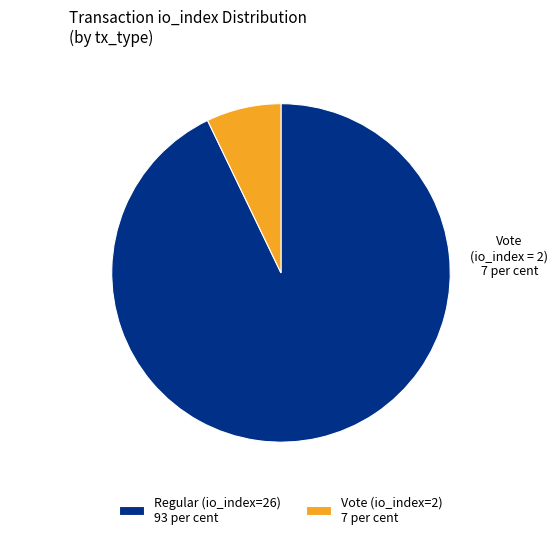

Do Vote (io_index=2) 7 per cent and Regular (io_index=26) 93 per cent together represent more than half of the pie?

Yes